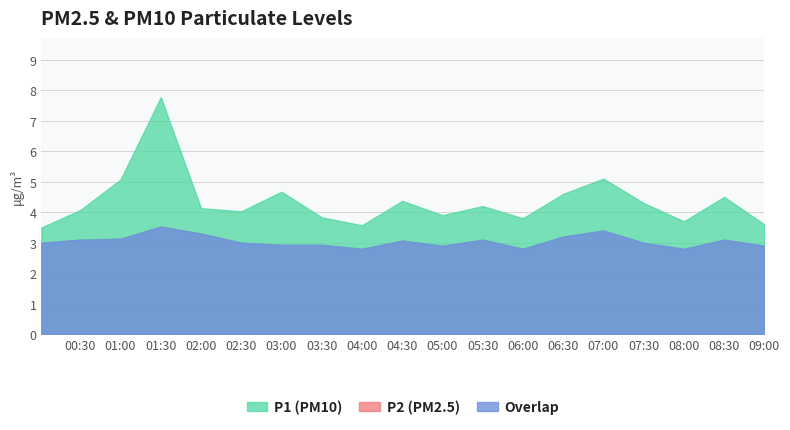

Reading left to right, list all the values displayed in this chart.

P1: 00:01=3.5	00:30=4.1	01:00=5.1	01:30=7.8	02:00=4.1	02:30=4.0	03:00=4.7	03:30=3.8	04:00=3.6	04:30=4.4	05:00=3.9	05:30=4.2	06:00=3.8	06:30=4.6	07:00=5.1	07:30=4.3	08:00=3.7	08:30=4.5	09:00=3.6
P2: 00:01=3.0	00:30=3.1	01:00=3.1	01:30=3.5	02:00=3.3	02:30=3.0	03:00=2.9	03:30=2.9	04:00=2.8	04:30=3.1	05:00=2.9	05:30=3.1	06:00=2.8	06:30=3.2	07:00=3.4	07:30=3.0	08:00=2.8	08:30=3.1	09:00=2.9